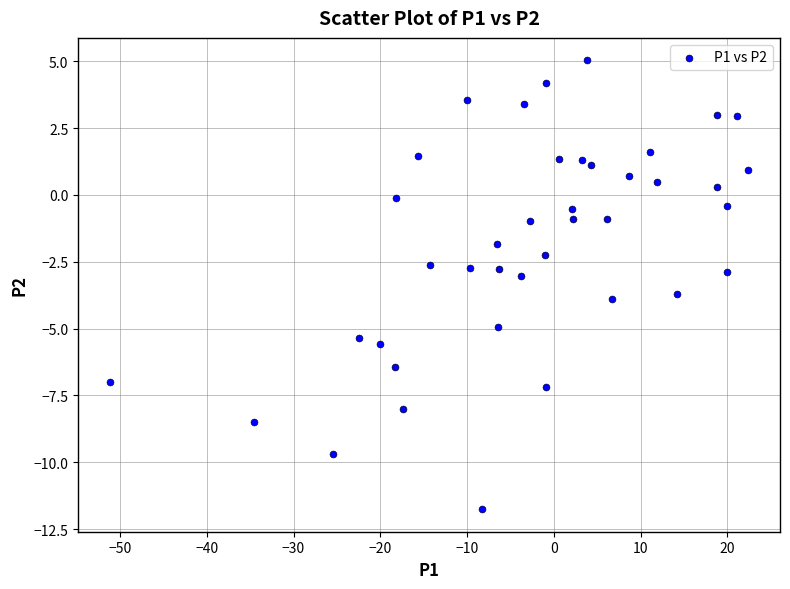

What is the range of Y values (max minus min)?

16.8